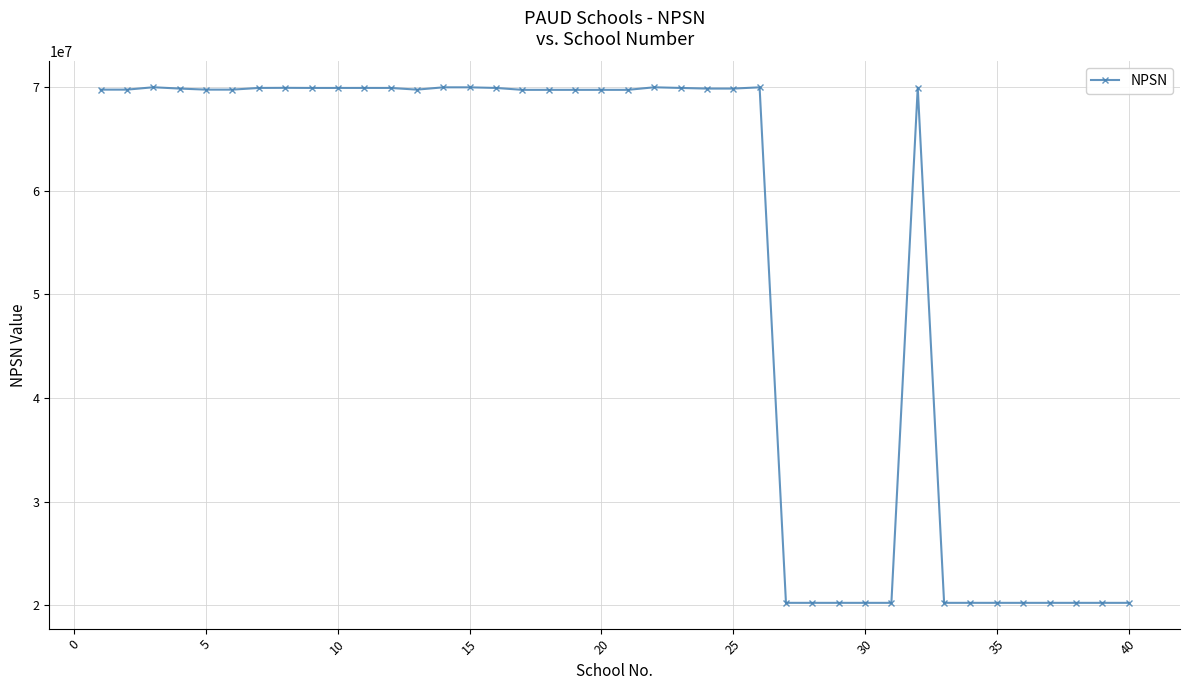

What is the sum of all values?

2149656343